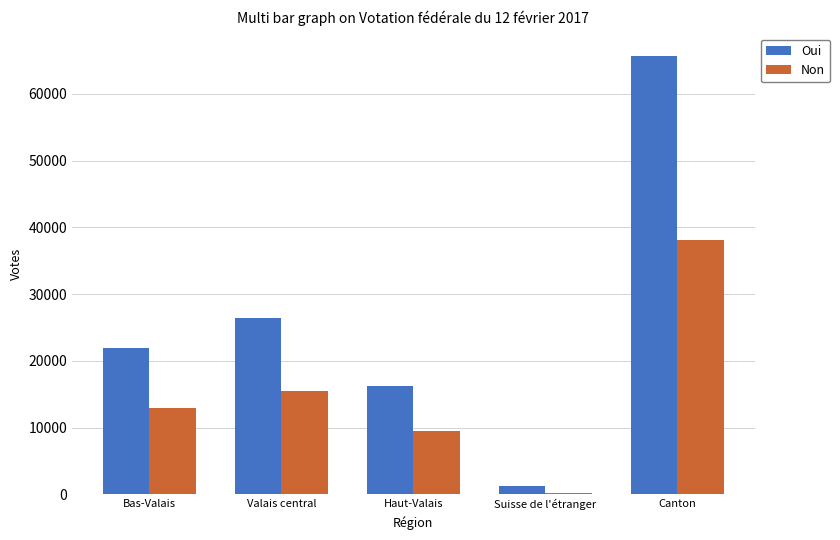

Between Valais central and Haut-Valais, which series saw the biggest shift?

Oui